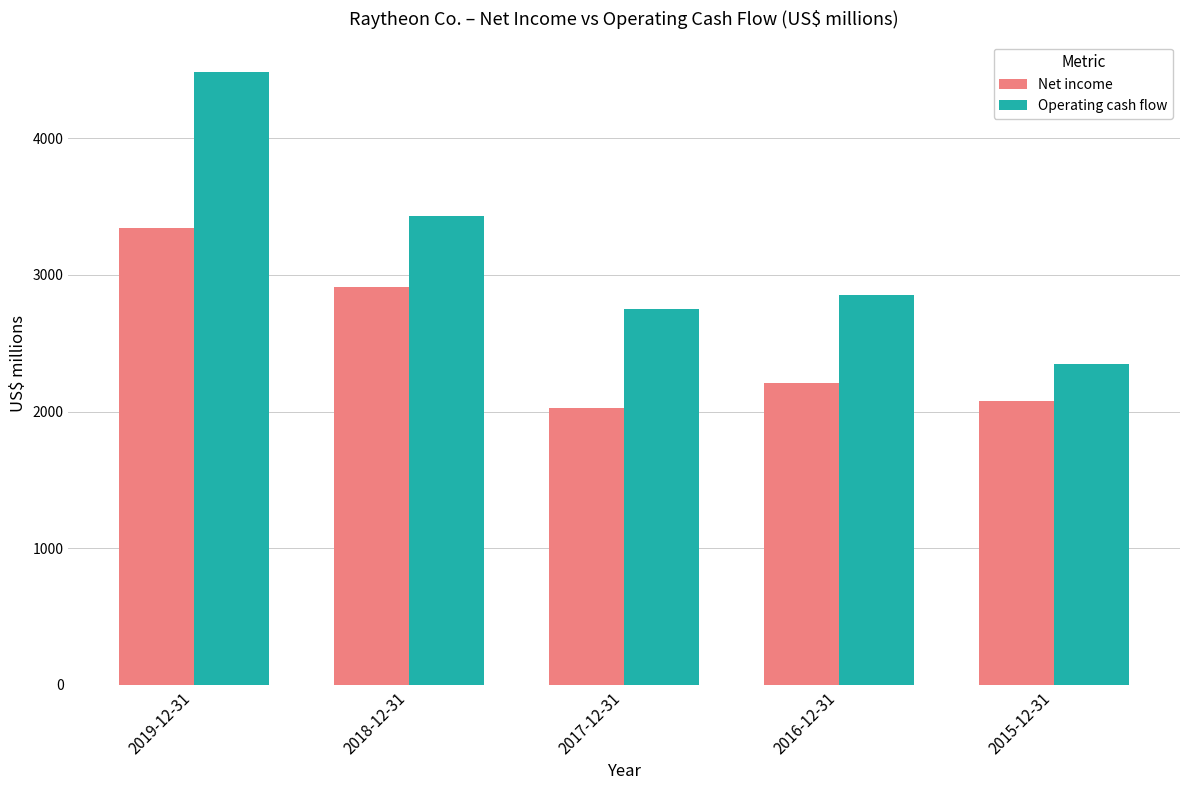

What is the spread (max minus min) of values at 2018-12-31?

519